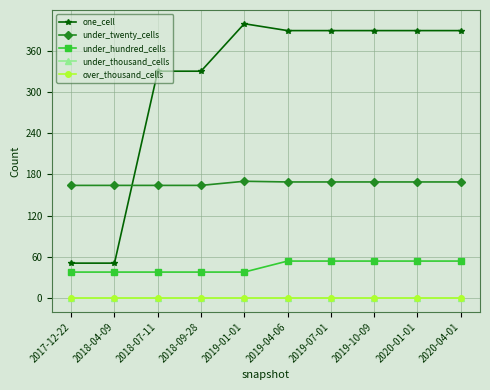

Is the value of one_cell at 2019-07-01 greater than the value of over_thousand_cells at 2019-10-09?

Yes